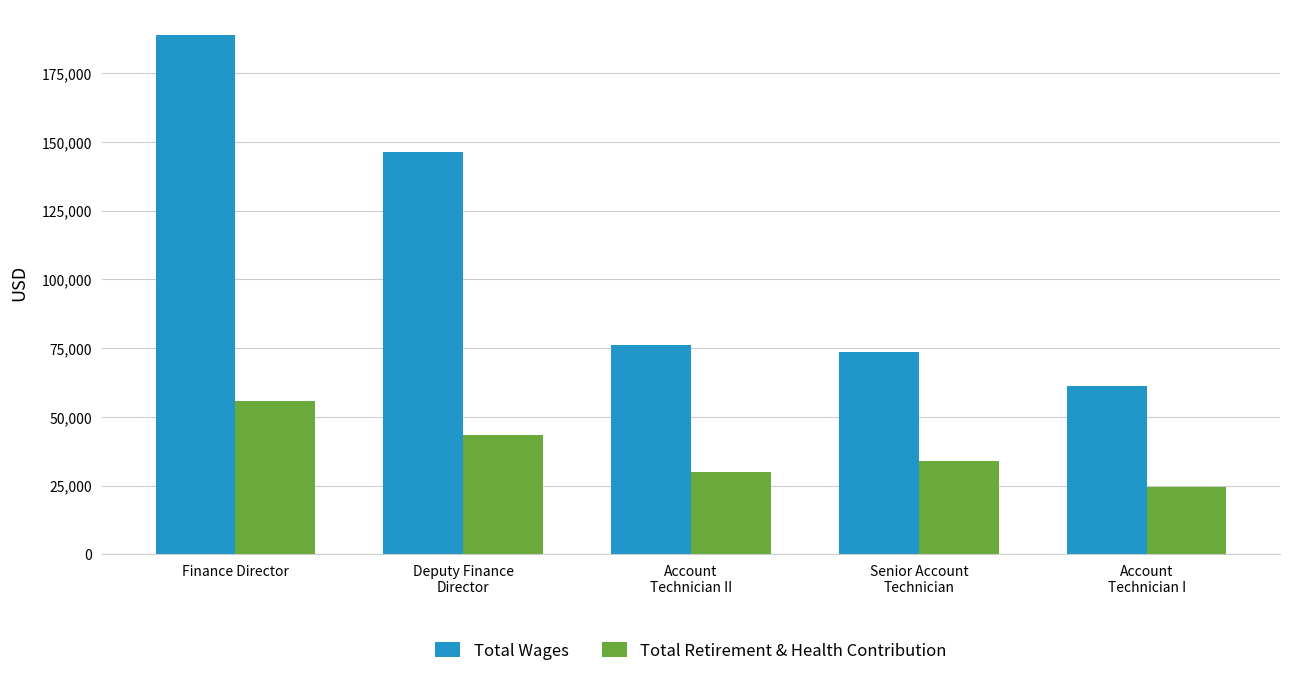

Is it true that Total Retirement & Health Contribution equals 73544 at Deputy Finance
Director?

False